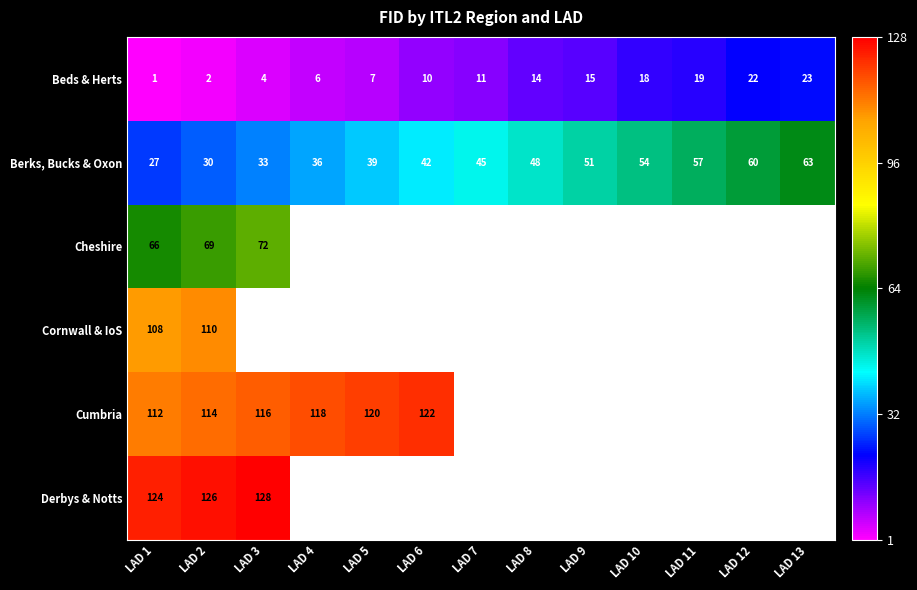

At which label does Beds & Herts reach its peak?

LAD 13